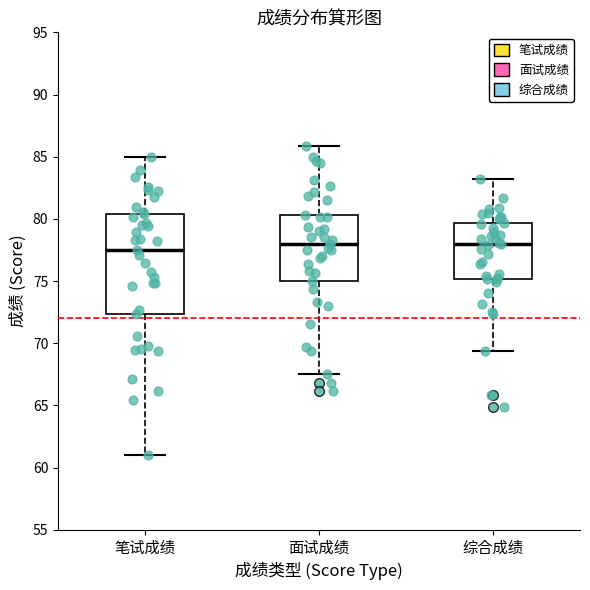

Reading left to right, transcribe this box plot: for each box, give where its median line is, the range the box spans, and where its two whiskers end, as read against the y-axis. The values are not printed on the chart, so give them approximately, as read against the axis.

笔试成绩: median 77.5, box 72.5 to 80.5, whiskers 61.0 to 85.0
面试成绩: median 78.0, box 75.0 to 80.5, whiskers 67.5 to 86.0
综合成绩: median 78.0, box 75.0 to 79.5, whiskers 69.5 to 83.0